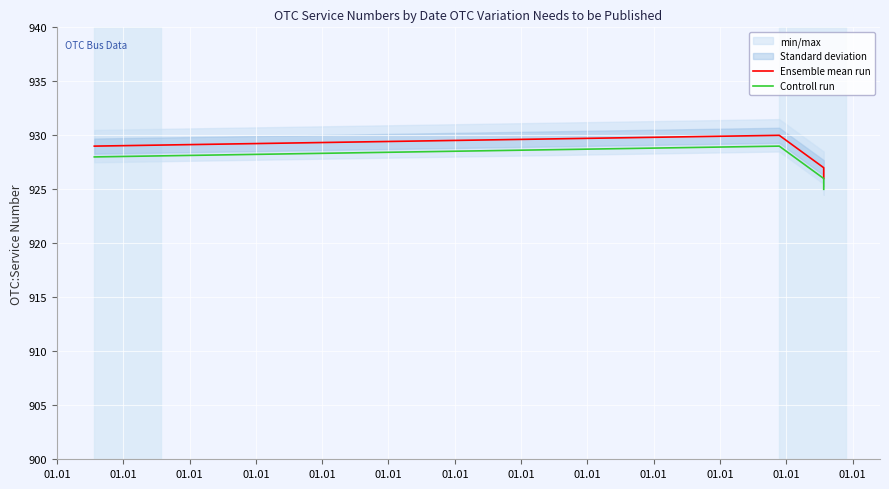

What is the lowest value of the Ensemble mean run series?

926